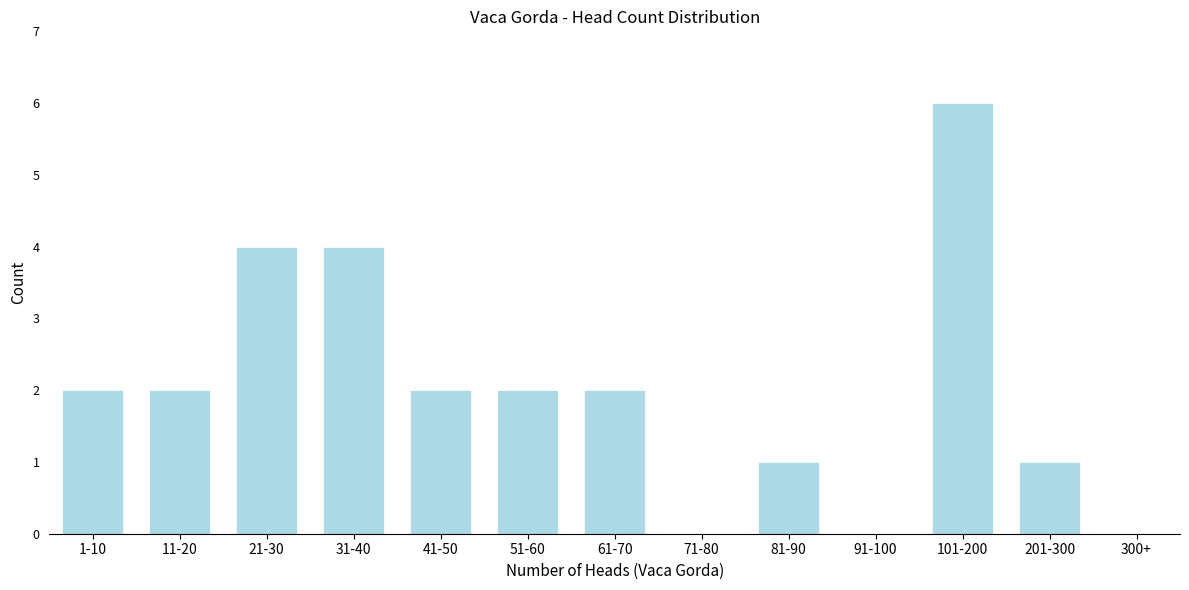

Reading left to right, what are all the values shown in this chart?

1-10=2	11-20=2	21-30=4	31-40=4	41-50=2	51-60=2	61-70=2	71-80=0	81-90=1	91-100=0	101-200=6	201-300=1	300+=0